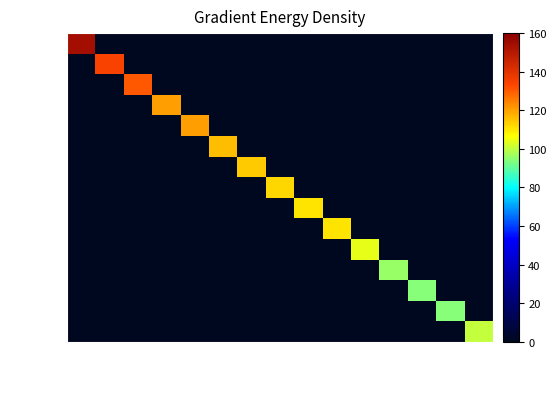

Reading left to right, extract all data points from this chart.

Shawano: Shawano=7.7	Sauk=0.0	Dodge=0.0	Dunn=0.0	Polk=0.0	Oconto=0.0	Barron=0.0	Marinette=0.0	Kenosha=0.0	Walworth=0.0	Racine=0.0	Milwaukee=0.0	Brown=0.0	Winnebago=0.0	Fond du Lac=0.0
Sauk: Shawano=0.0	Sauk=6.7	Dodge=0.0	Dunn=0.0	Polk=0.0	Oconto=0.0	Barron=0.0	Marinette=0.0	Kenosha=0.0	Walworth=0.0	Racine=0.0	Milwaukee=0.0	Brown=0.0	Winnebago=0.0	Fond du Lac=0.0
Dodge: Shawano=0.0	Sauk=0.0	Dodge=6.5	Dunn=0.0	Polk=0.0	Oconto=0.0	Barron=0.0	Marinette=0.0	Kenosha=0.0	Walworth=0.0	Racine=0.0	Milwaukee=0.0	Brown=0.0	Winnebago=0.0	Fond du Lac=0.0
Dunn: Shawano=0.0	Sauk=0.0	Dodge=0.0	Dunn=6.0	Polk=0.0	Oconto=0.0	Barron=0.0	Marinette=0.0	Kenosha=0.0	Walworth=0.0	Racine=0.0	Milwaukee=0.0	Brown=0.0	Winnebago=0.0	Fond du Lac=0.0
Polk: Shawano=0.0	Sauk=0.0	Dodge=0.0	Dunn=0.0	Polk=6.0	Oconto=0.0	Barron=0.0	Marinette=0.0	Kenosha=0.0	Walworth=0.0	Racine=0.0	Milwaukee=0.0	Brown=0.0	Winnebago=0.0	Fond du Lac=0.0
Oconto: Shawano=0.0	Sauk=0.0	Dodge=0.0	Dunn=0.0	Polk=0.0	Oconto=5.8	Barron=0.0	Marinette=0.0	Kenosha=0.0	Walworth=0.0	Racine=0.0	Milwaukee=0.0	Brown=0.0	Winnebago=0.0	Fond du Lac=0.0
Barron: Shawano=0.0	Sauk=0.0	Dodge=0.0	Dunn=0.0	Polk=0.0	Oconto=0.0	Barron=5.7	Marinette=0.0	Kenosha=0.0	Walworth=0.0	Racine=0.0	Milwaukee=0.0	Brown=0.0	Winnebago=0.0	Fond du Lac=0.0
Marinette: Shawano=0.0	Sauk=0.0	Dodge=0.0	Dunn=0.0	Polk=0.0	Oconto=0.0	Barron=0.0	Marinette=5.6	Kenosha=0.0	Walworth=0.0	Racine=0.0	Milwaukee=0.0	Brown=0.0	Winnebago=0.0	Fond du Lac=0.0
Kenosha: Shawano=0.0	Sauk=0.0	Dodge=0.0	Dunn=0.0	Polk=0.0	Oconto=0.0	Barron=0.0	Marinette=0.0	Kenosha=5.5	Walworth=0.0	Racine=0.0	Milwaukee=0.0	Brown=0.0	Winnebago=0.0	Fond du Lac=0.0
Walworth: Shawano=0.0	Sauk=0.0	Dodge=0.0	Dunn=0.0	Polk=0.0	Oconto=0.0	Barron=0.0	Marinette=0.0	Kenosha=0.0	Walworth=5.5	Racine=0.0	Milwaukee=0.0	Brown=0.0	Winnebago=0.0	Fond du Lac=0.0
Racine: Shawano=0.0	Sauk=0.0	Dodge=0.0	Dunn=0.0	Polk=0.0	Oconto=0.0	Barron=0.0	Marinette=0.0	Kenosha=0.0	Walworth=0.0	Racine=5.2	Milwaukee=0.0	Brown=0.0	Winnebago=0.0	Fond du Lac=0.0
Milwaukee: Shawano=0.0	Sauk=0.0	Dodge=0.0	Dunn=0.0	Polk=0.0	Oconto=0.0	Barron=0.0	Marinette=0.0	Kenosha=0.0	Walworth=0.0	Racine=0.0	Milwaukee=4.8	Brown=0.0	Winnebago=0.0	Fond du Lac=0.0
Brown: Shawano=0.0	Sauk=0.0	Dodge=0.0	Dunn=0.0	Polk=0.0	Oconto=0.0	Barron=0.0	Marinette=0.0	Kenosha=0.0	Walworth=0.0	Racine=0.0	Milwaukee=0.0	Brown=4.7	Winnebago=0.0	Fond du Lac=0.0
Winnebago: Shawano=0.0	Sauk=0.0	Dodge=0.0	Dunn=0.0	Polk=0.0	Oconto=0.0	Barron=0.0	Marinette=0.0	Kenosha=0.0	Walworth=0.0	Racine=0.0	Milwaukee=0.0	Brown=0.0	Winnebago=4.7	Fond du Lac=0.0
Fond du Lac: Shawano=0.0	Sauk=0.0	Dodge=0.0	Dunn=0.0	Polk=0.0	Oconto=0.0	Barron=0.0	Marinette=0.0	Kenosha=0.0	Walworth=0.0	Racine=0.0	Milwaukee=0.0	Brown=0.0	Winnebago=0.0	Fond du Lac=5.0